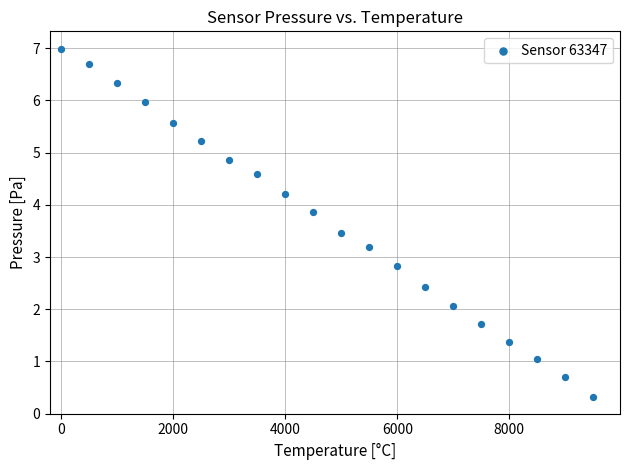

What is the range of Y values (max minus min)?

6.7